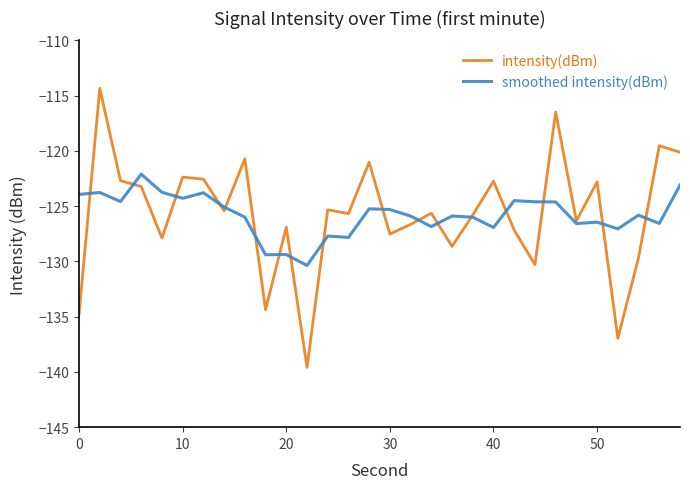

Rank the series by their maximum value, from highest to lowest.

intensity(dBm), smoothed intensity(dBm)